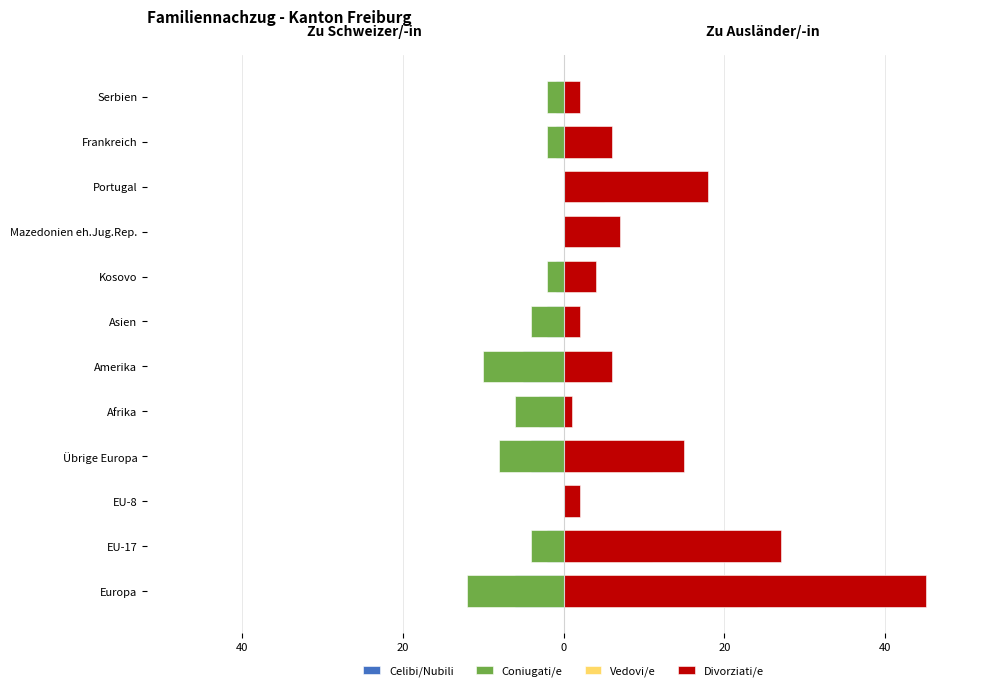

The value of Celibi/Nubili at Übrige Europa is -2. True or false?

False